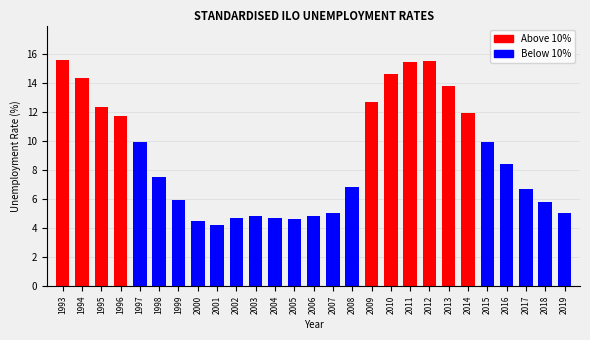

Reading left to right, what are all the values shown in this chart?

15.6	14.3	12.3	11.7	9.9	7.5	5.9	4.5	4.2	4.7	4.8	4.7	4.6	4.8	5.0	6.8	12.7	14.6	15.4	15.5	13.8	11.9	9.9	8.4	6.7	5.8	5.0